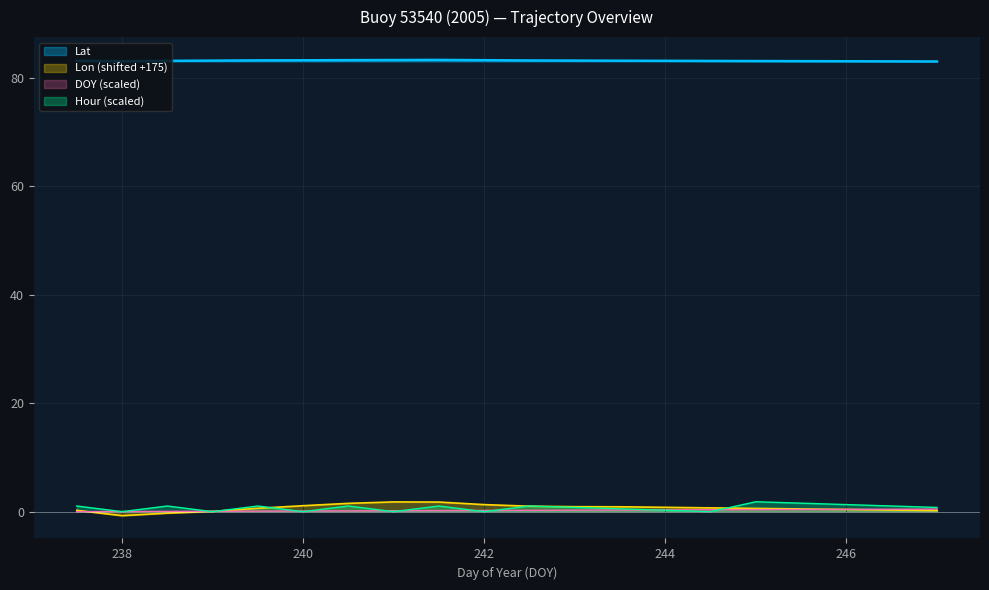

What is the difference between the maximum and minimum values in the Lat series?

0.3